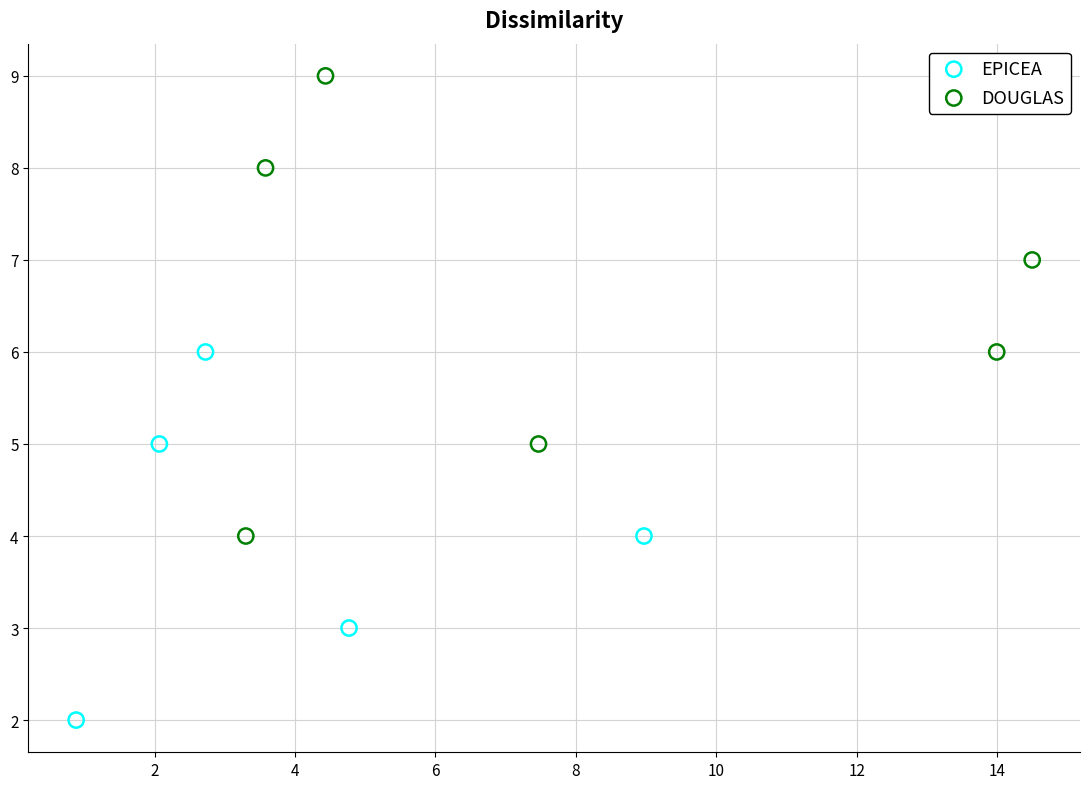

Which series has the largest Y range (max minus min)?

DOUGLAS